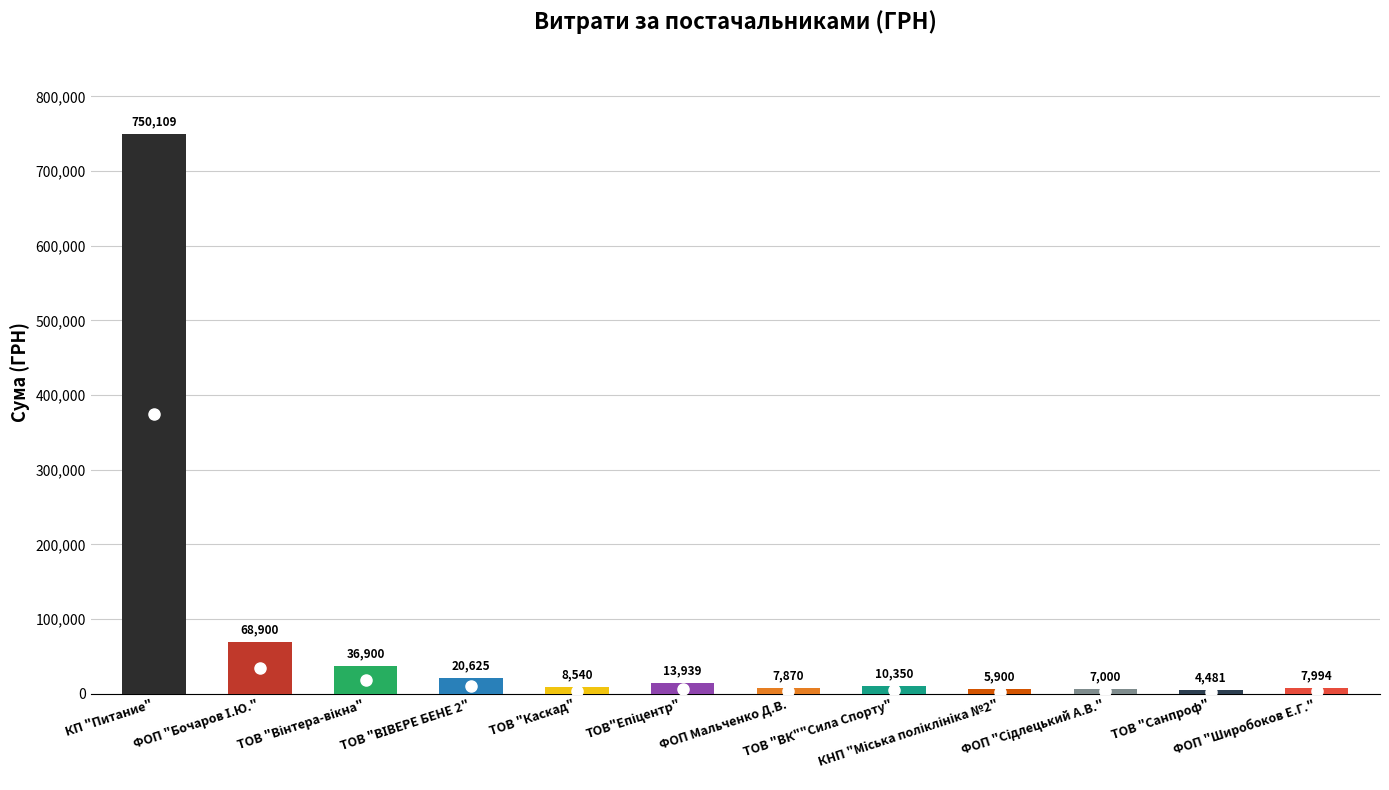

Reading left to right, extract all data points from this chart.

750109.4	68900.0	36900.0	20625.0	8539.7	13939.2	7870.0	10350.0	5900.1	7000.0	4480.7	7994.4